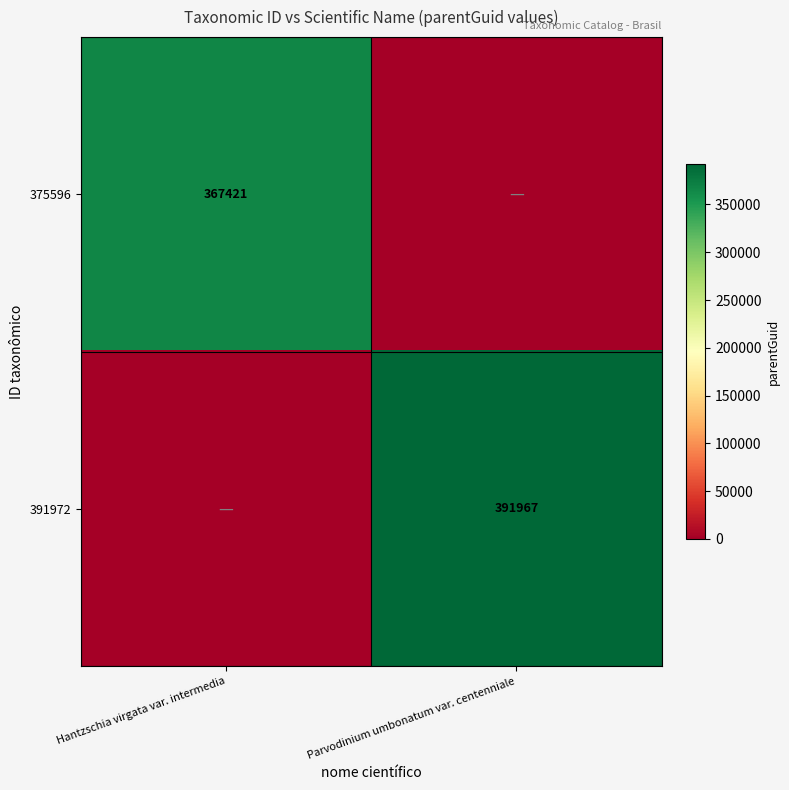

True or false: 375596 has a value of 367421 at Hantzschia virgata var. intermedia.

True